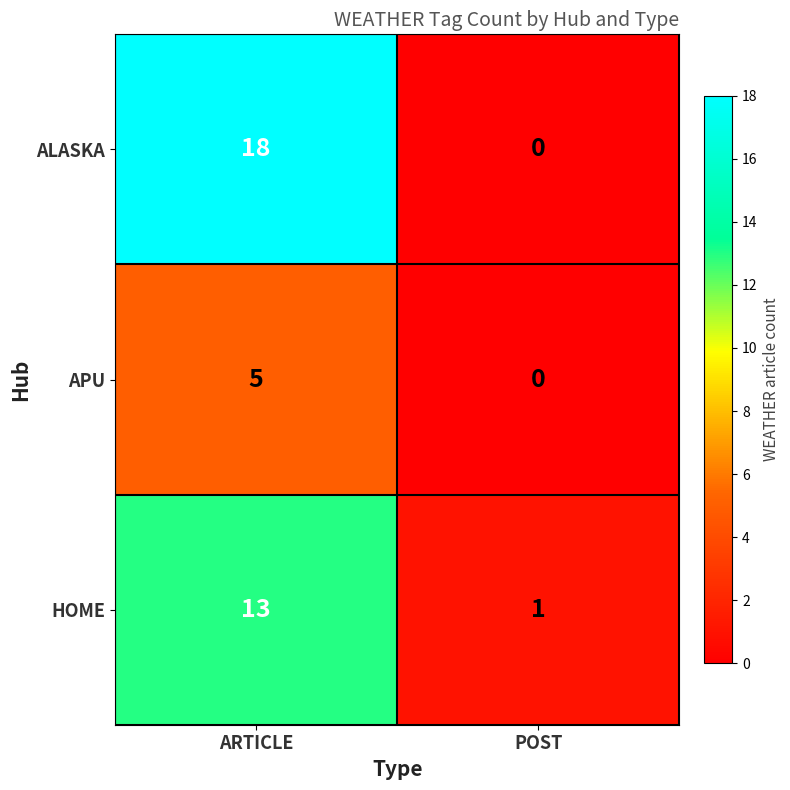

Reading right to left, transcribe all the data shown in this chart.

ALASKA: 0	18
APU: 0	5
HOME: 1	13